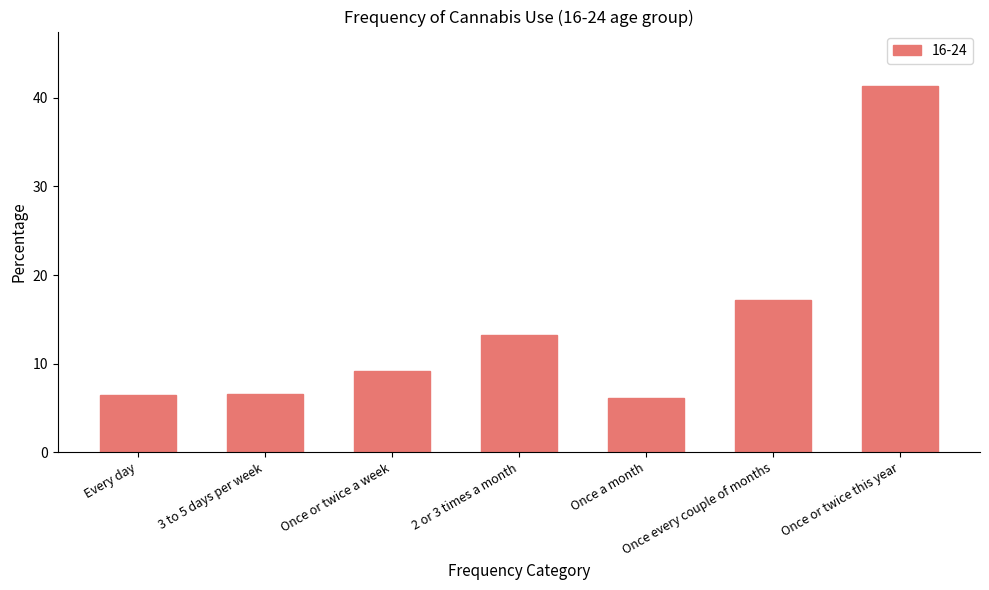

Is it true that the value at 3 to 5 days per week is 4.4?

False